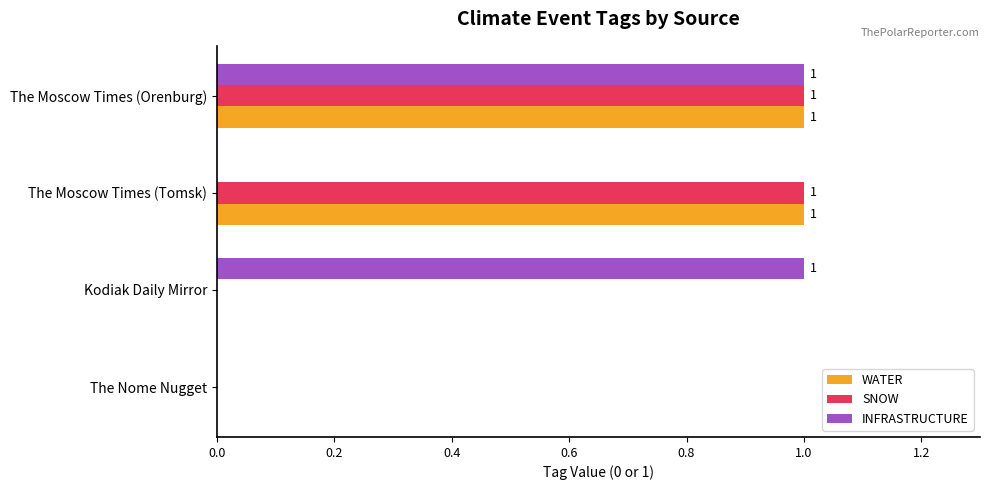

How many WATER values are between 0 and 1?

4